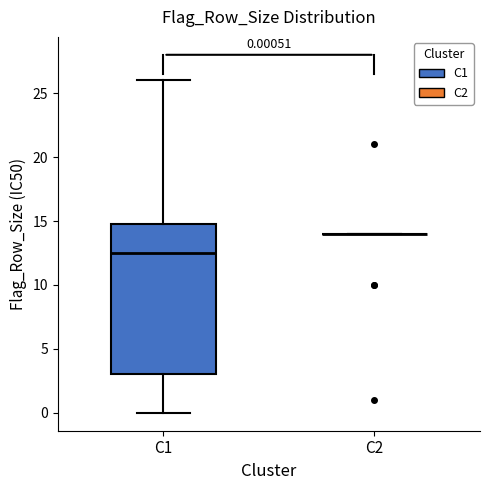

Comparing the boxes themselves (not the whiskers), which one is the tallest?

C1